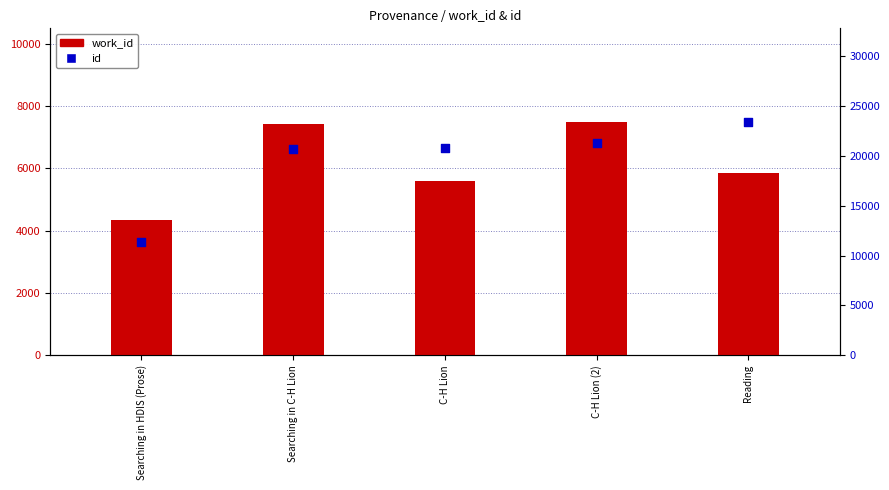

At which category is the sum across all series the highest?

Reading